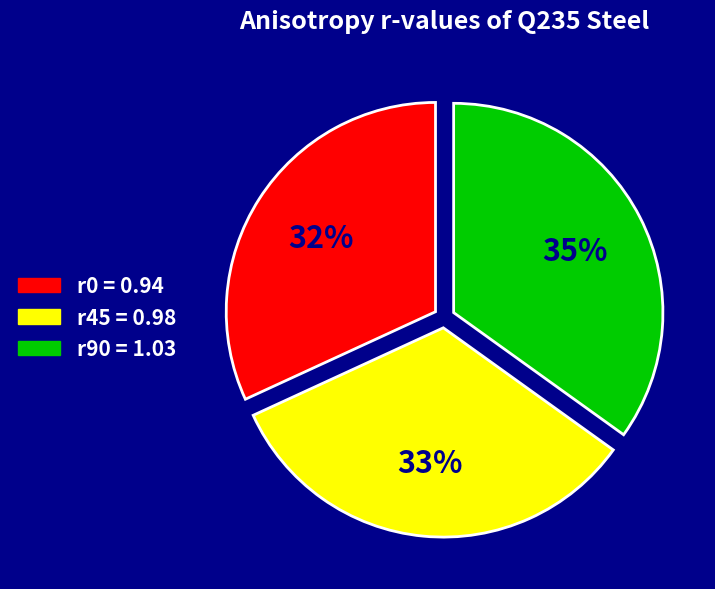

Which slice is the smallest?

r0